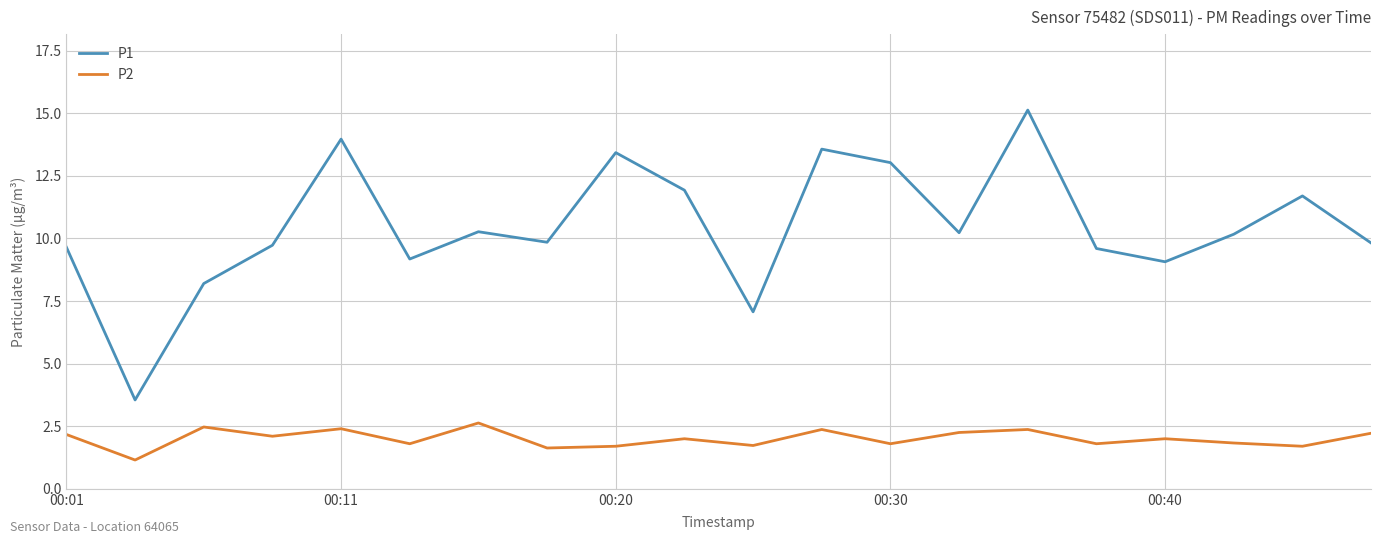

What is the difference between the maximum and minimum values in the P2 series?

1.5